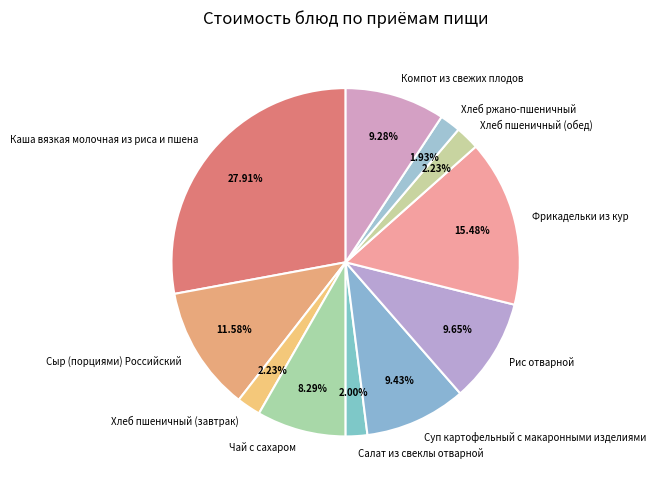

Is there a majority slice in this chart?

No